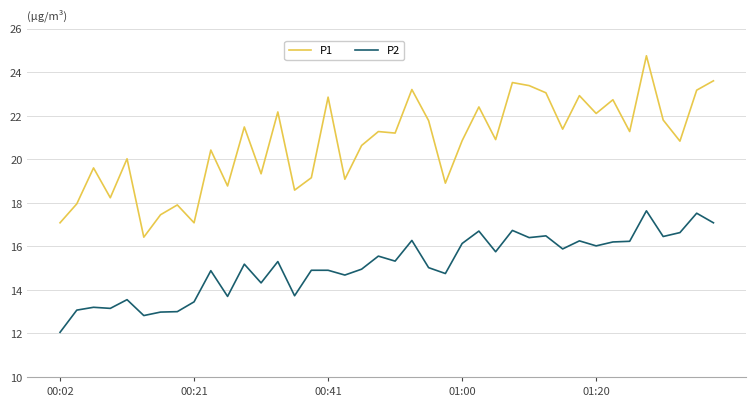

List the series in order of their overall mean, highest first.

P1, P2